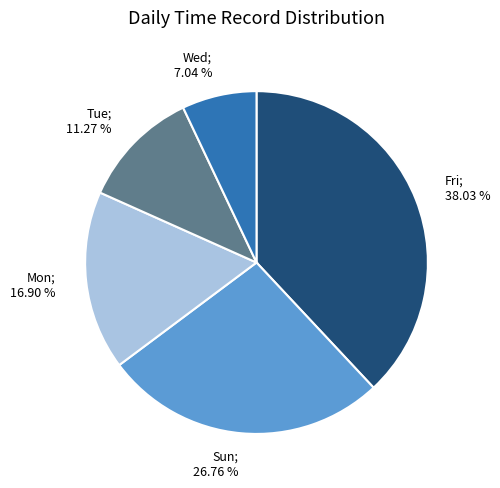

Does any single category account for the majority?

No